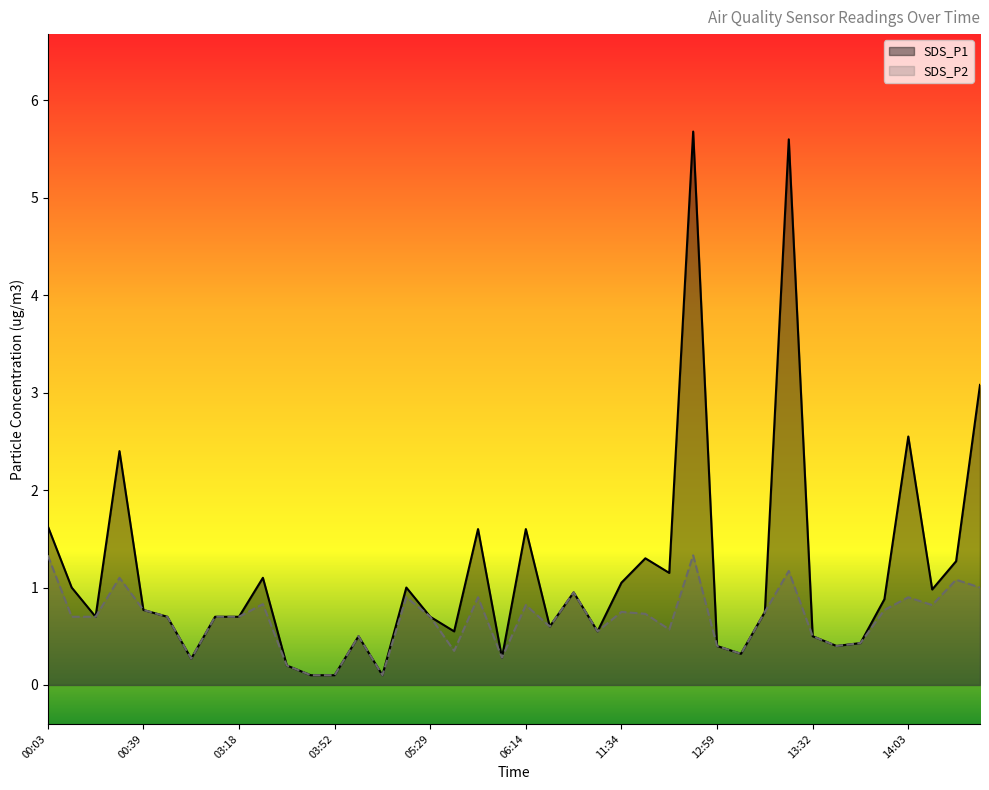

List the labels in order of SDS_P2 value, smallest first.

03:46, 03:52, 04:40, 03:29, 01:40, 05:54, 13:04, 05:38, 12:59, 13:38, 13:52, 04:35, 13:32, 11:22, 12:21, 06:20, 00:08, 00:14, 01:14, 02:05, 03:18, 05:29, 11:40, 11:34, 13:10, 00:39, 13:57, 06:14, 14:08, 03:24, 04:52, 05:46, 14:03, 06:25, 14:22, 14:14, 00:22, 13:27, 00:03, 12:50